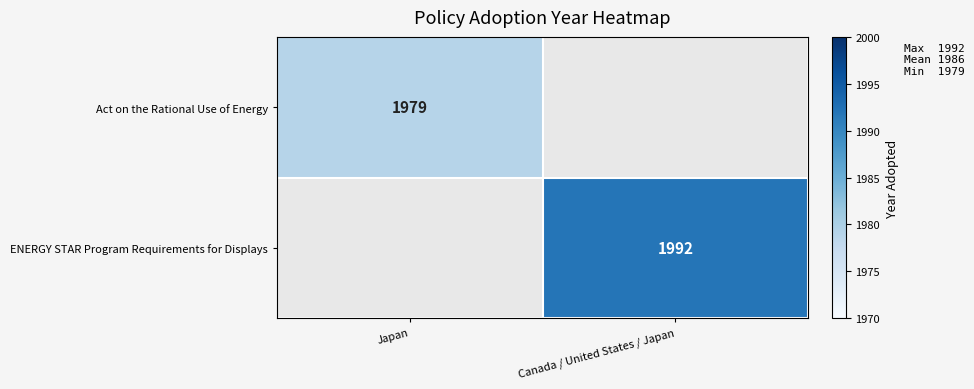

Is it true that ENERGY STAR Program Requirements for Displays equals 631 at Canada / United States / Japan?

False